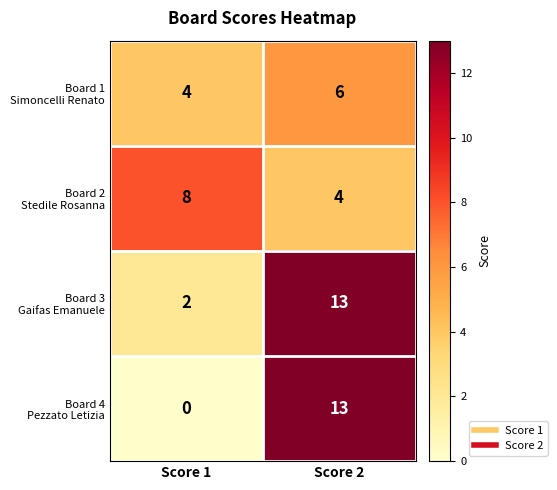

Which label corresponds to the largest value in the chart?

Score 2